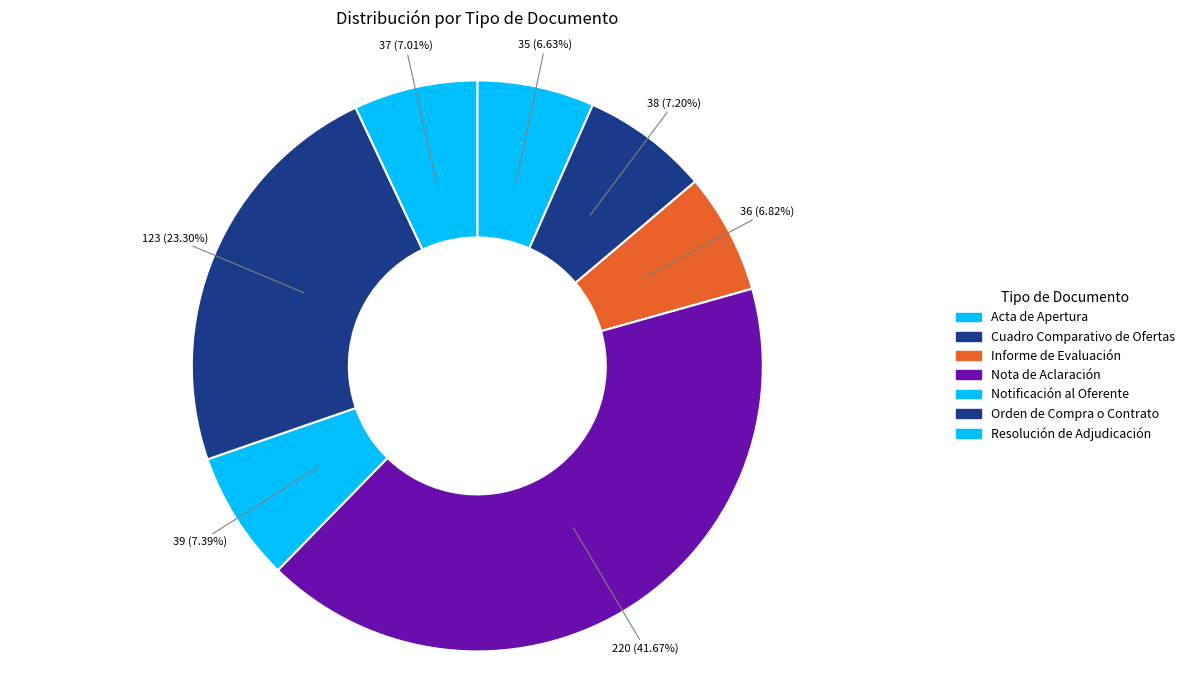

How many slices are in this pie chart?

7